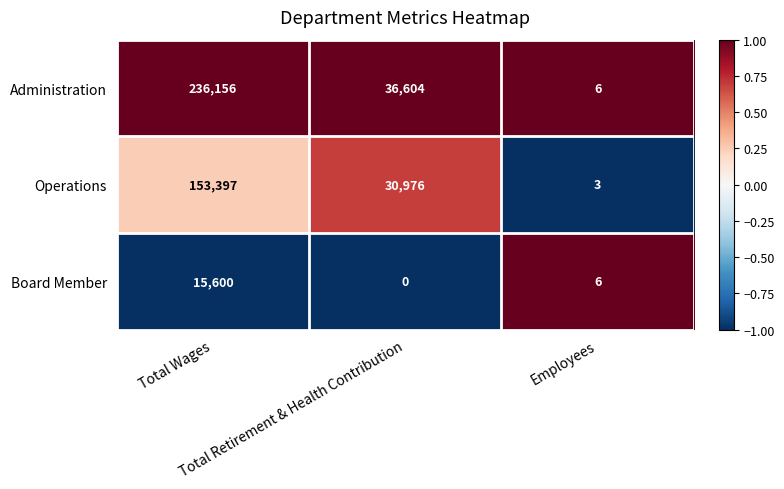

What is the average value of the Administration series?

90922